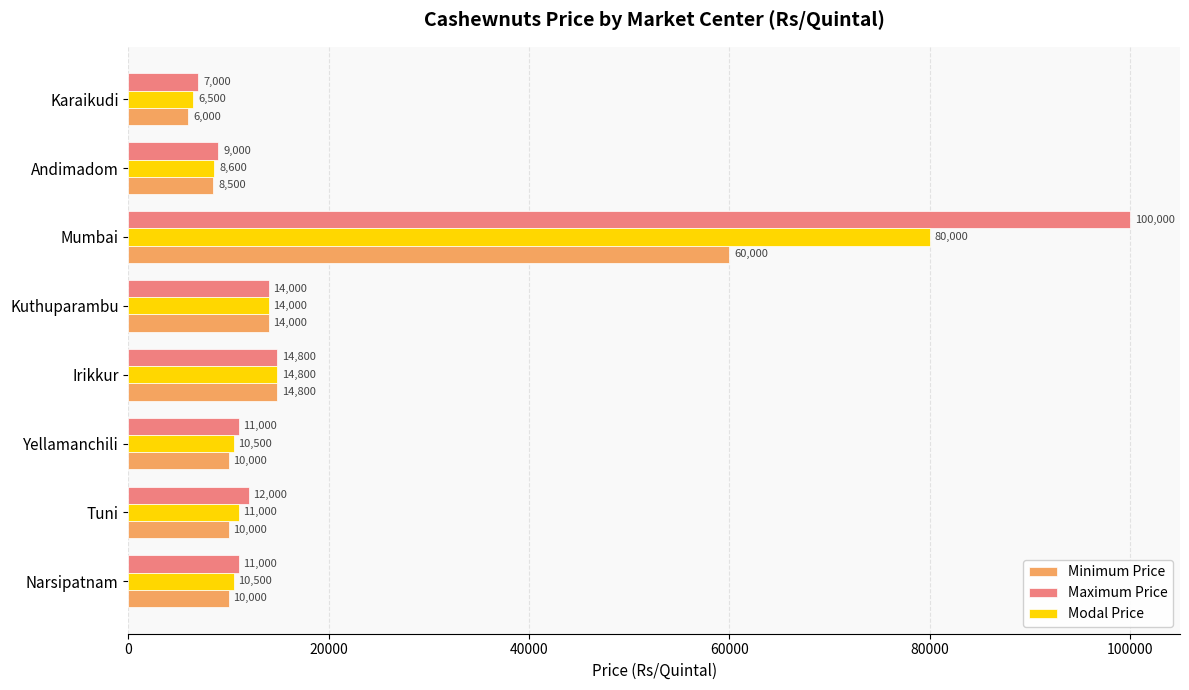

List the series in order of their peak value, lowest first.

Minimum Price, Modal Price, Maximum Price